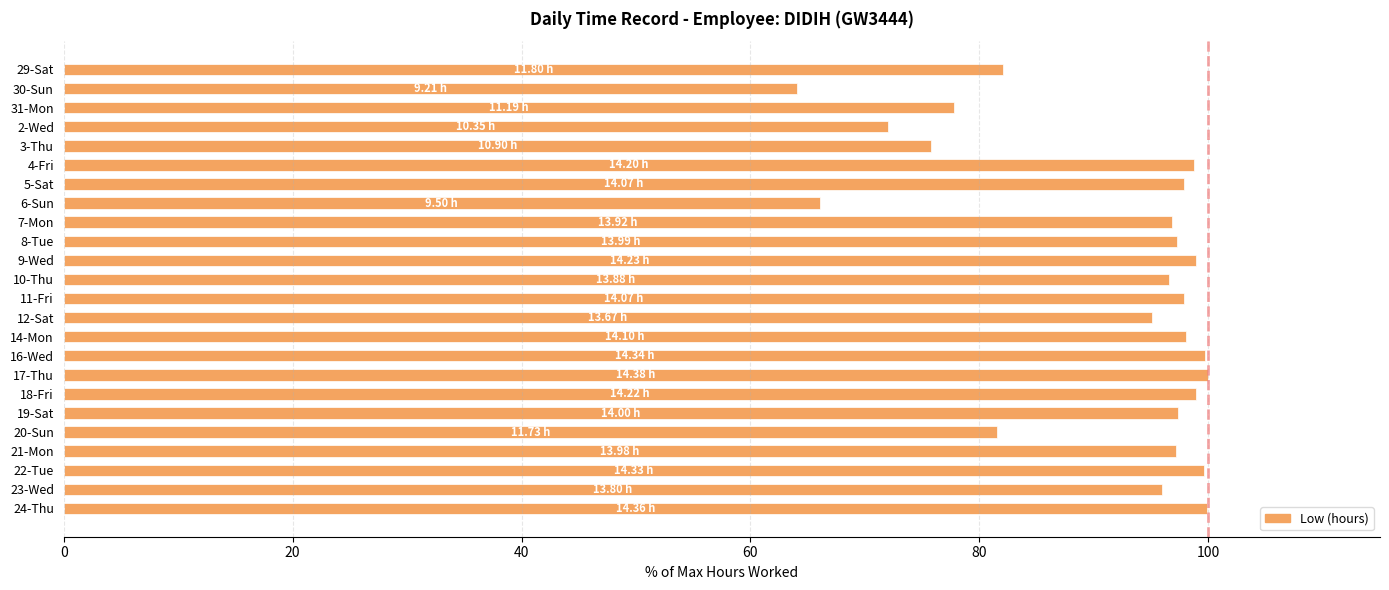

What is the difference between the maximum and second lowest values?

33.9